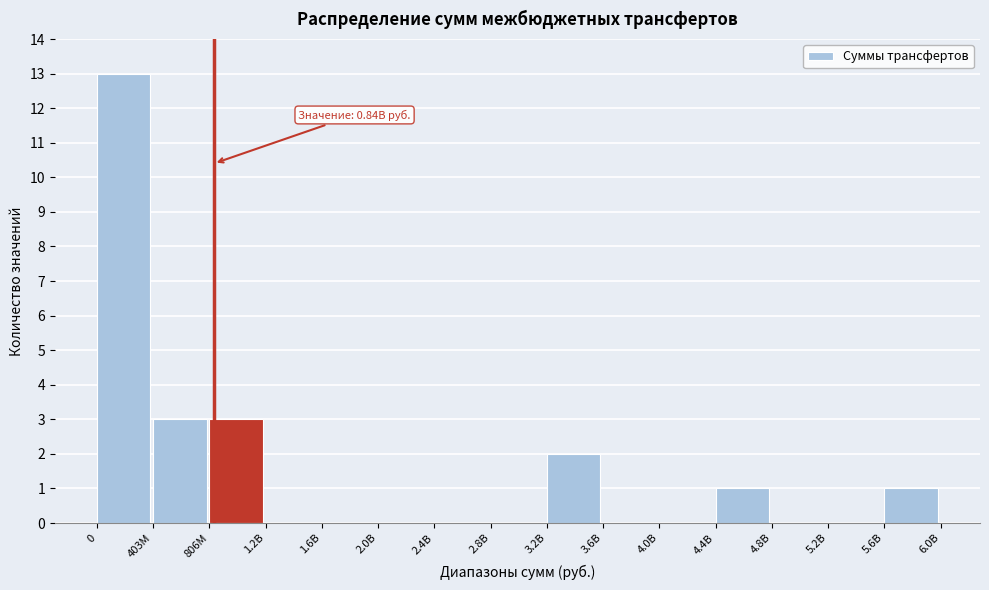

Reading left to right, transcribe all the data shown in this chart.

0=13	403M=3	806M=3	1.2B=0	1.6B=0	2.0B=0	2.4B=0	2.8B=0	3.2B=2	3.6B=0	4.0B=0	4.4B=1	4.8B=0	5.2B=0	5.6B=1